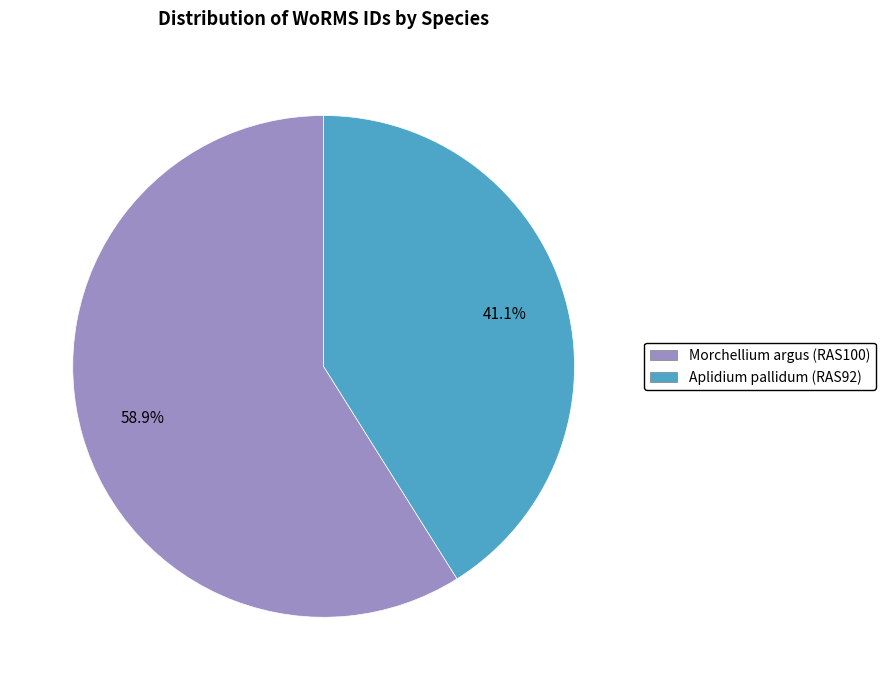

What percentage is NOT represented by Morchellium argus (RAS100)?

41.1%